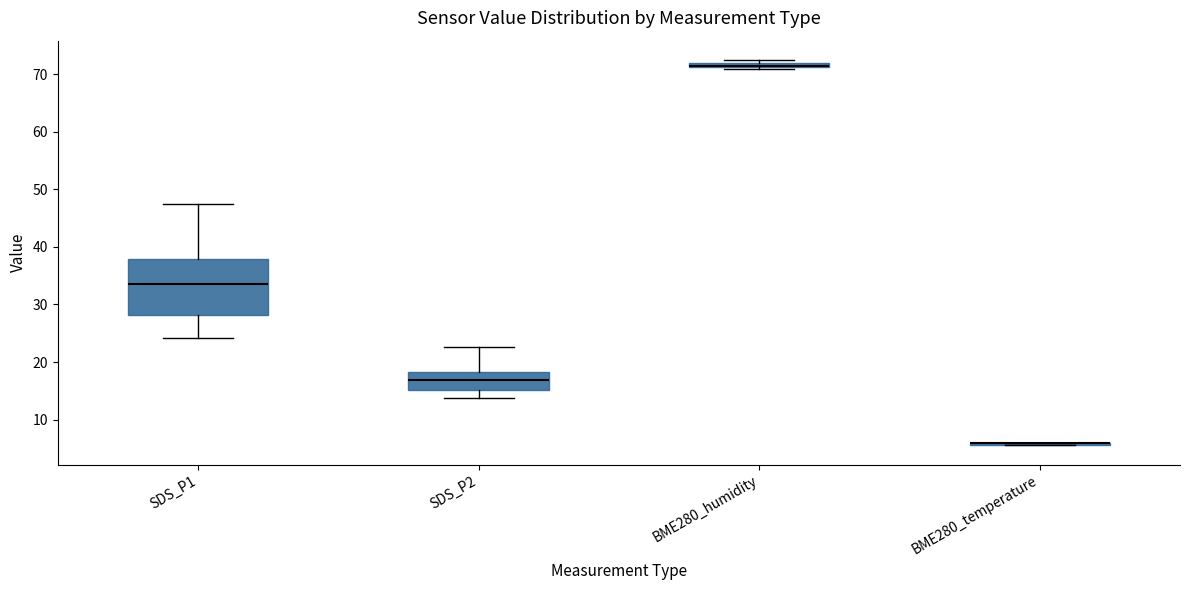

Where is the upper edge of the box for BME280_humidity on the y-axis? The values are not printed on the chart, so give them approximately, as read against the axis.

72